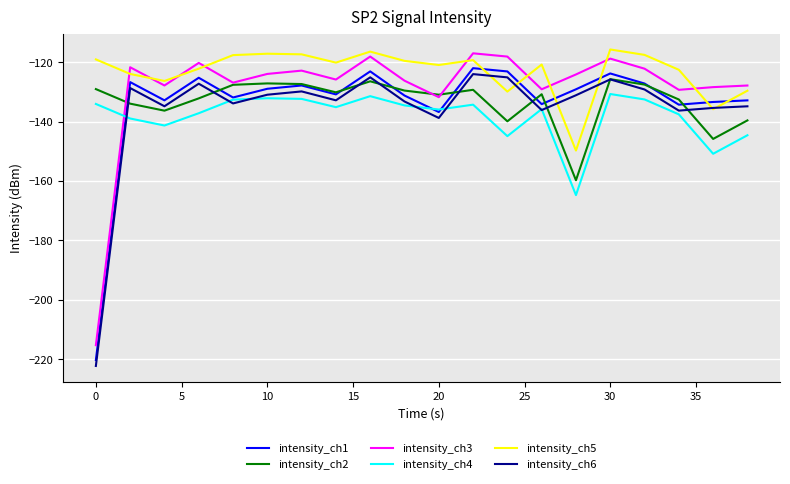

Which series has the largest total across all categories?

intensity_ch5